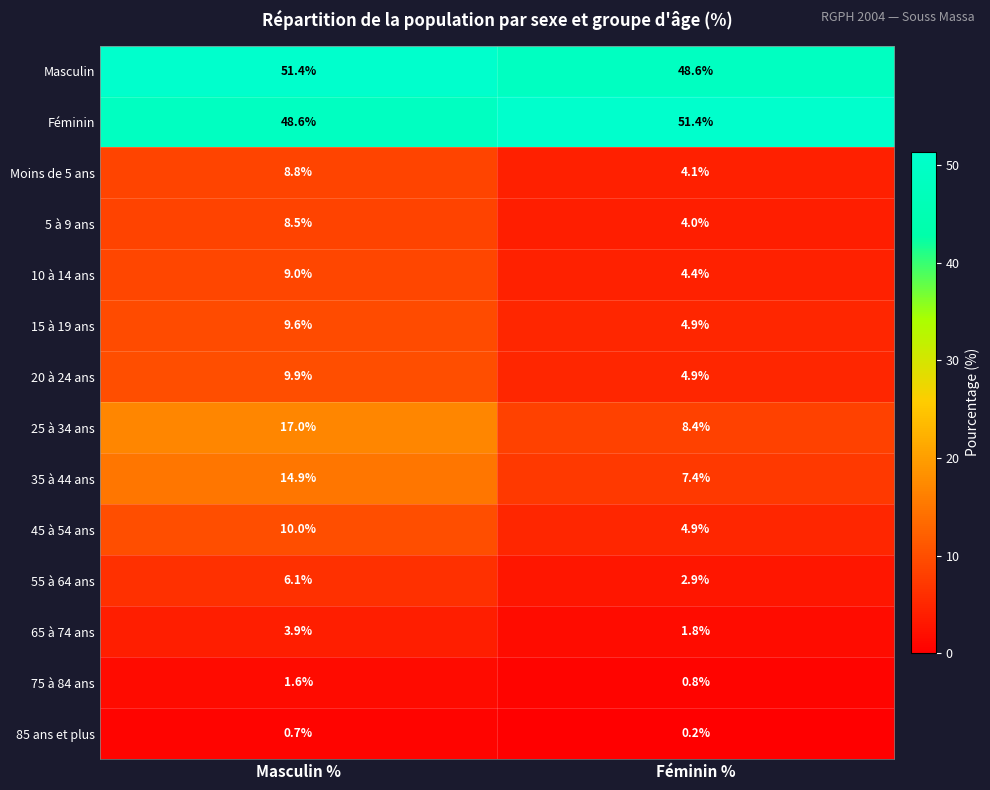

Rank the categories by 10 à 14 ans value from highest to lowest.

Masculin %, Féminin %